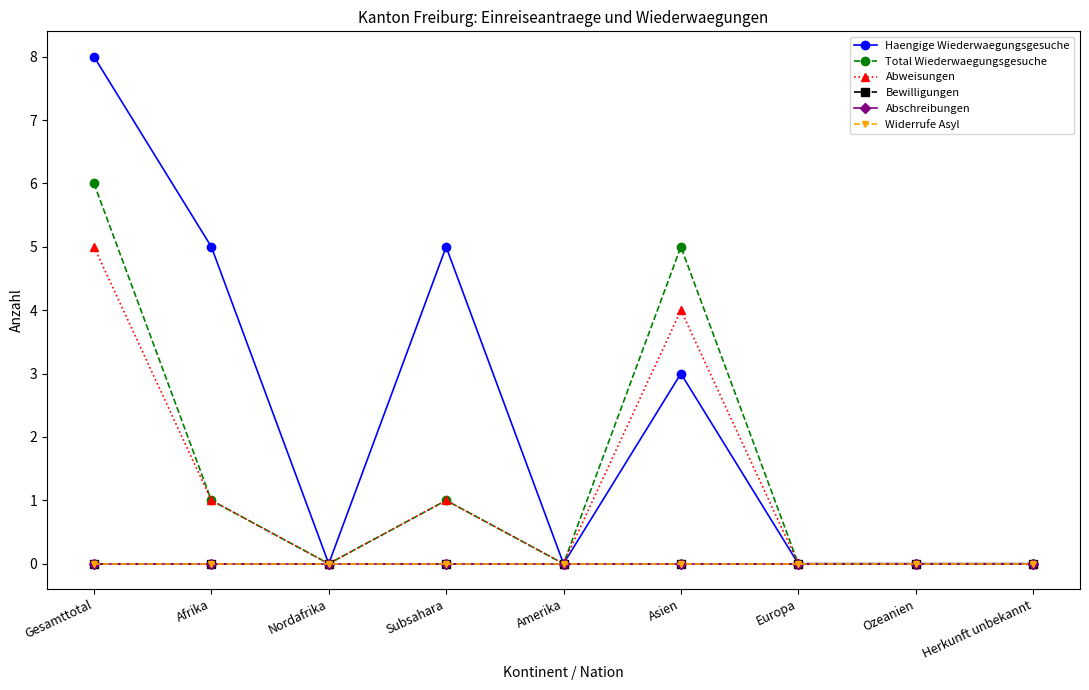

Rank the categories by Abschreibungen value from lowest to highest.

Gesamttotal, Afrika, Nordafrika, Subsahara, Amerika, Asien, Europa, Ozeanien, Herkunft unbekannt